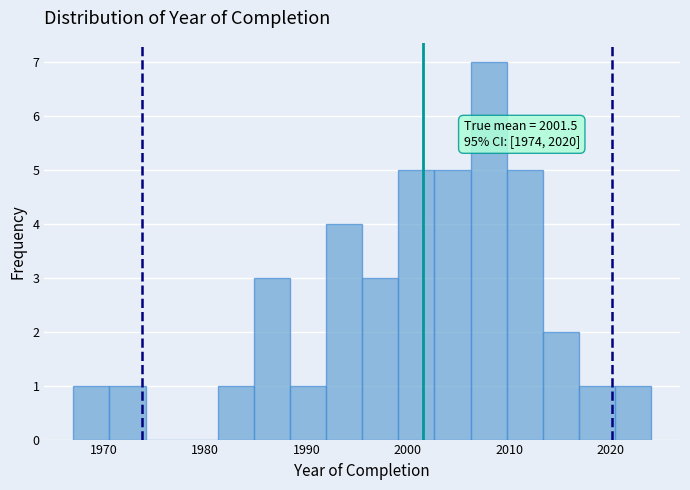

Read against the x-axis, roughly where is the centre of the tallest bar?

2008